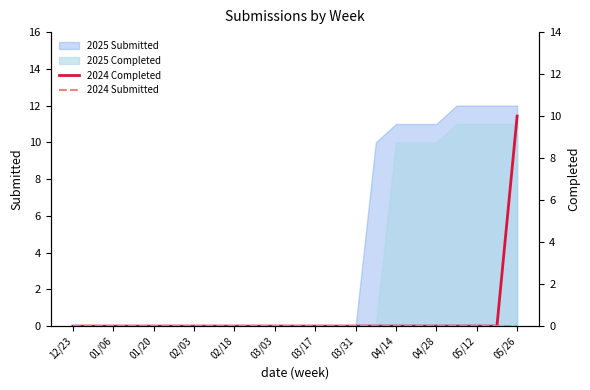

At which label is 2024 Completed closest to 5?

12/23